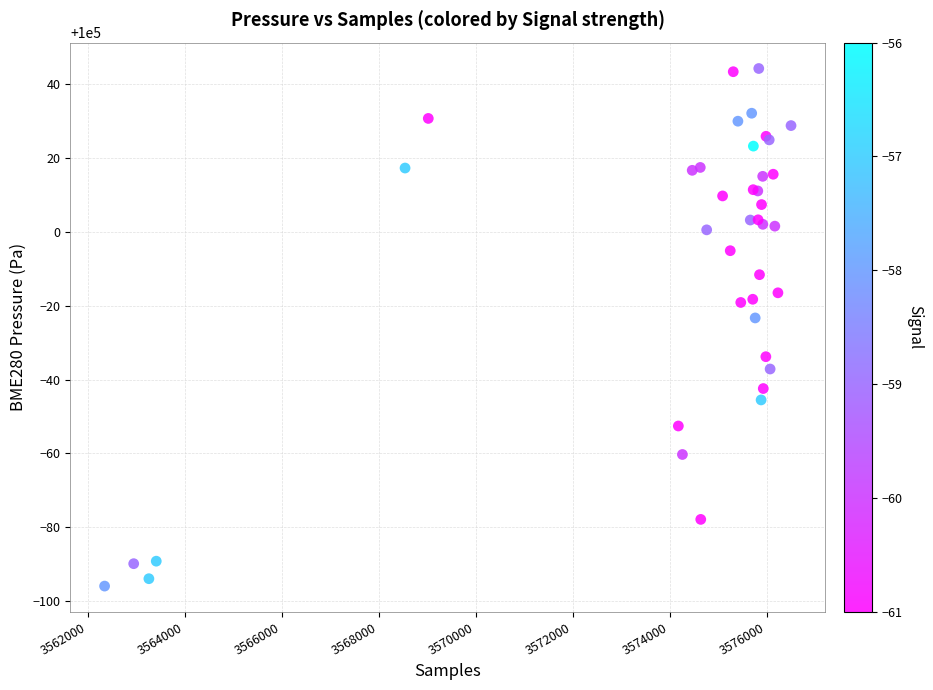

What Y value in the scatter plot is closest to 99974?

99976.7